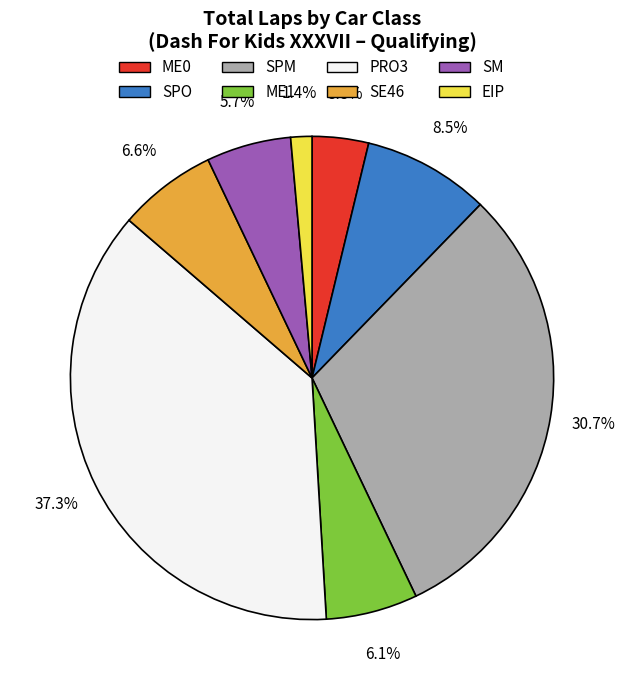

Which slice is the smallest?

EIP